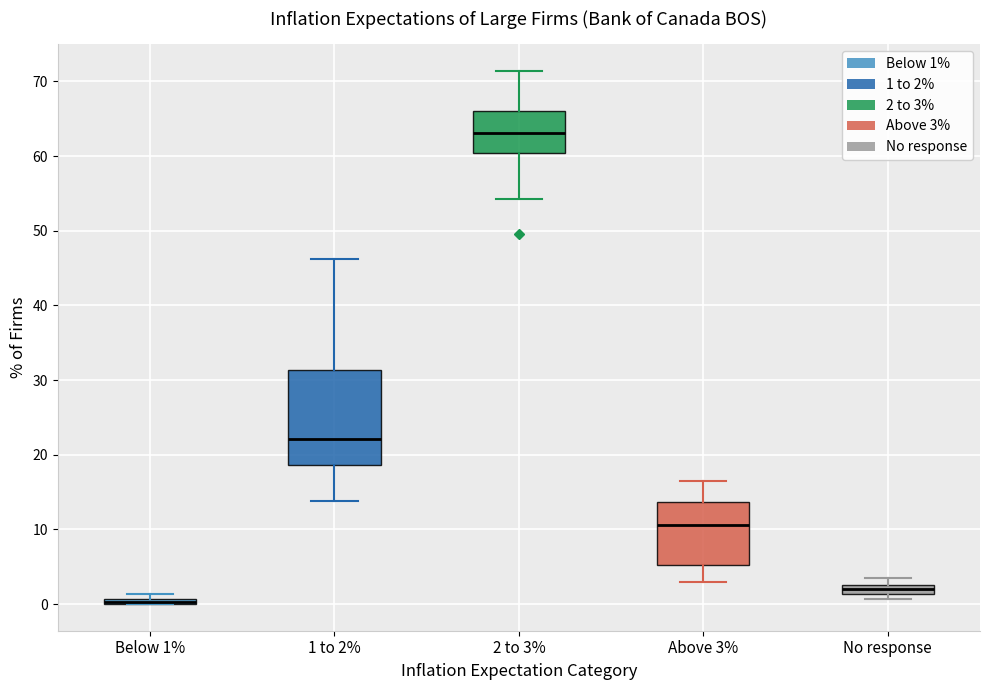

Where does the upper whisker of the box for Above 3% end on the y-axis? The values are not printed on the chart, so give them approximately, as read against the axis.

16